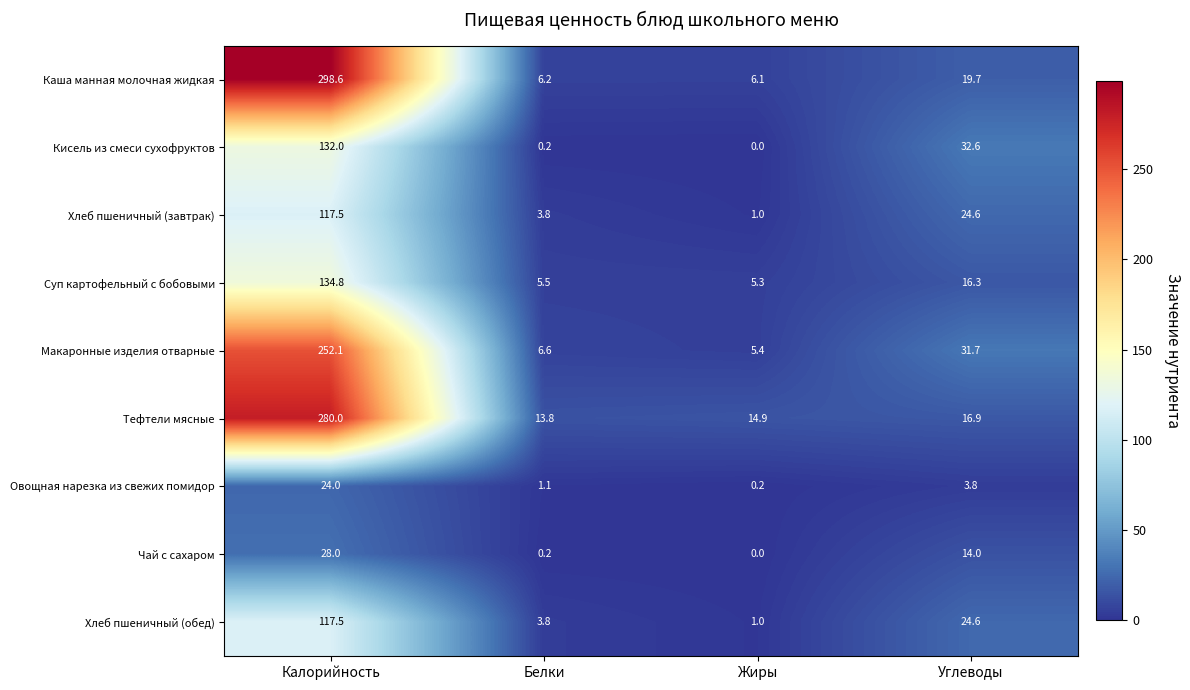

Which series has the largest total across all categories?

Каша манная молочная жидкая